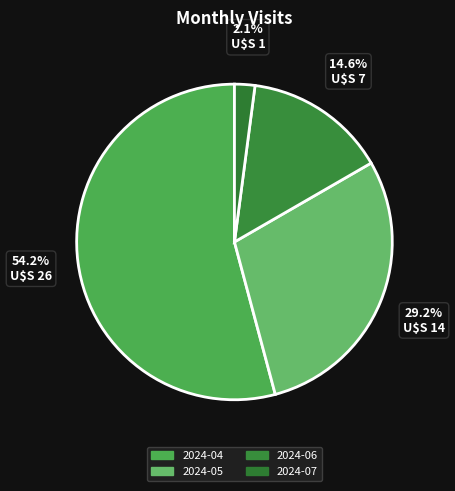

To the nearest percent, what portion does 2024-05 represent?

29%